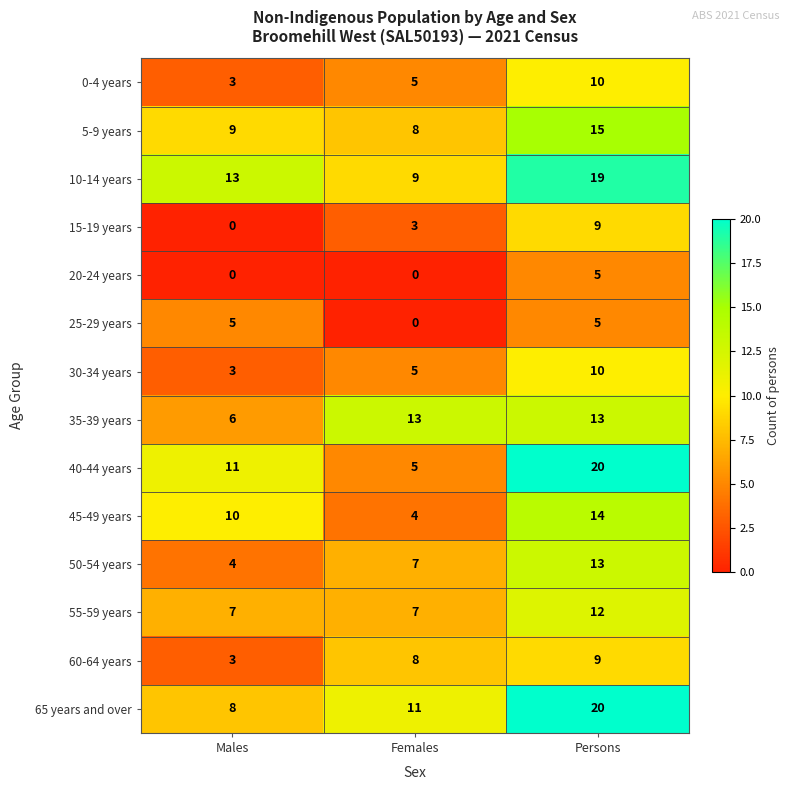

What is the total value across all series at Persons?

174